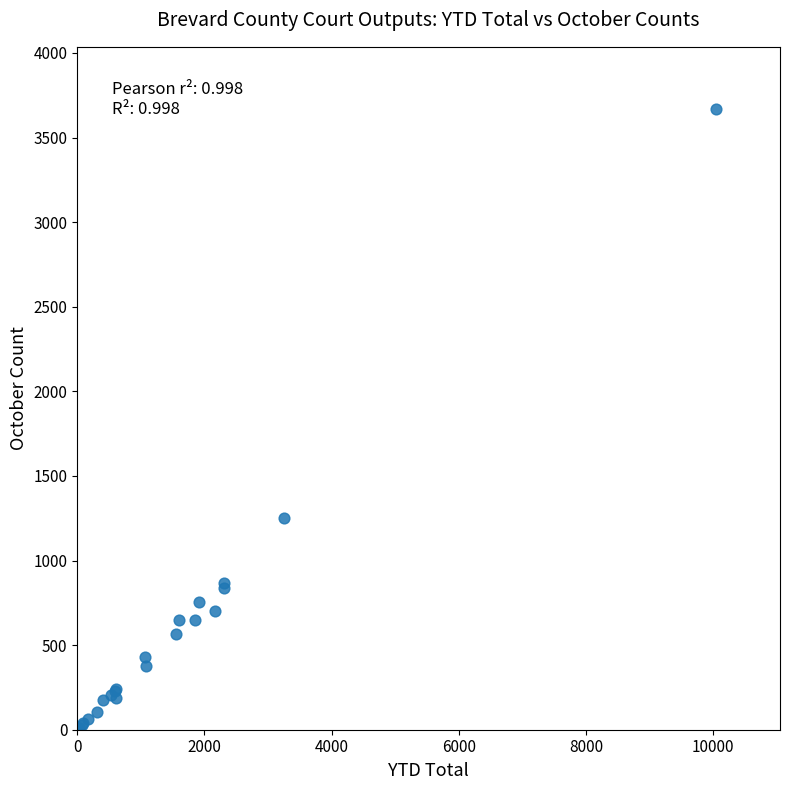

What Y value in the scatter plot is closest to 1835?

1251